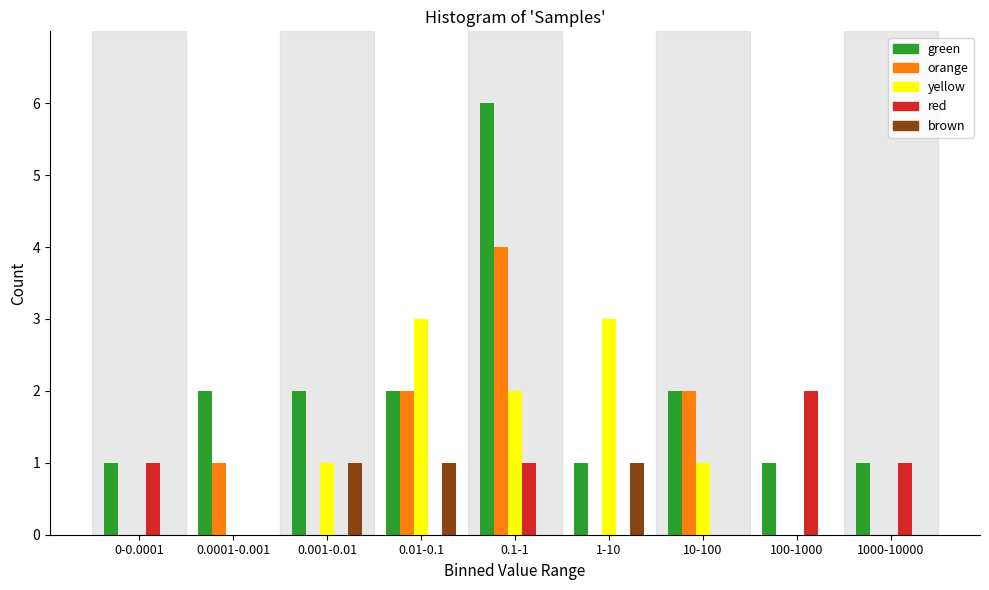

Which label corresponds to the largest value in the chart?

0.1-1